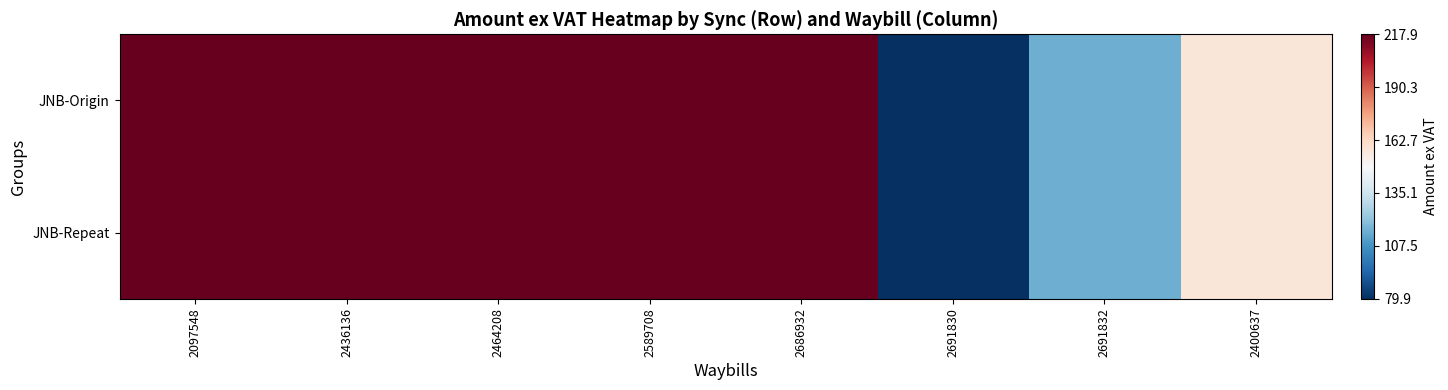

What is the greatest value displayed?

217.9